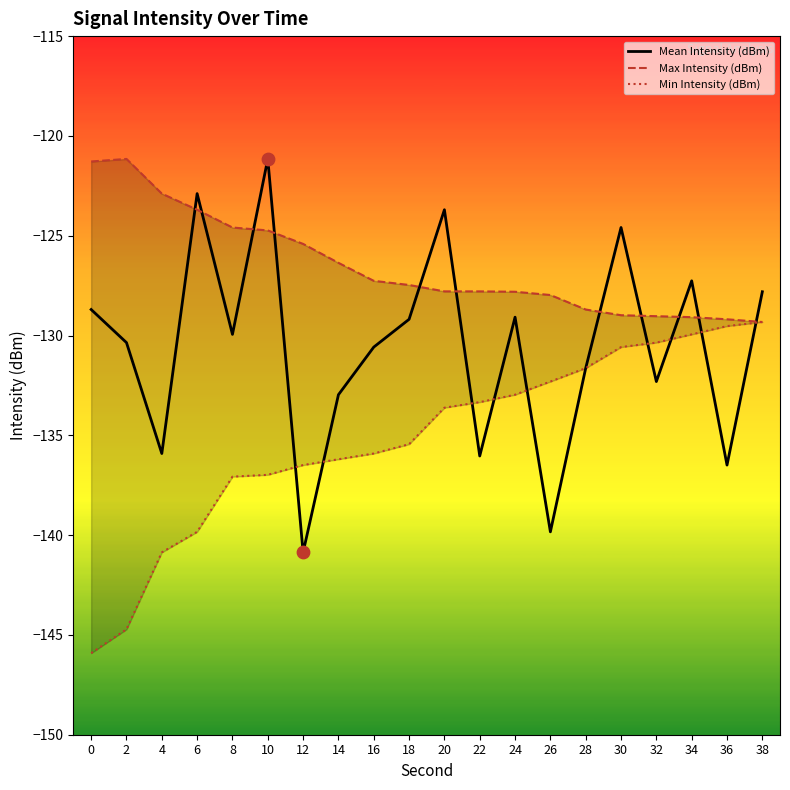

At which category is the sum across all series the highest?

10